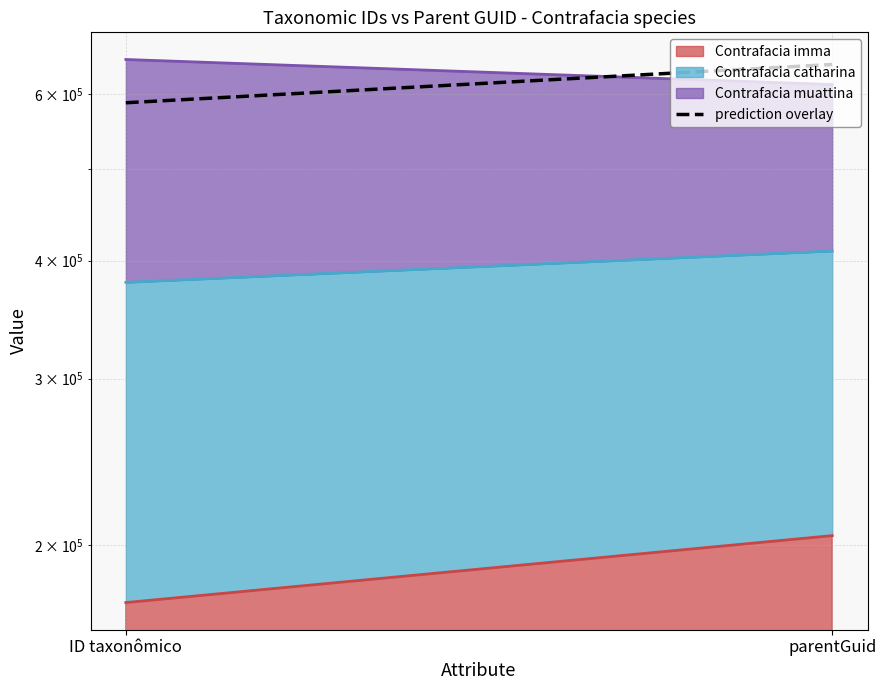

At which category does the chart reach its minimum across all series?

ID taxonômico